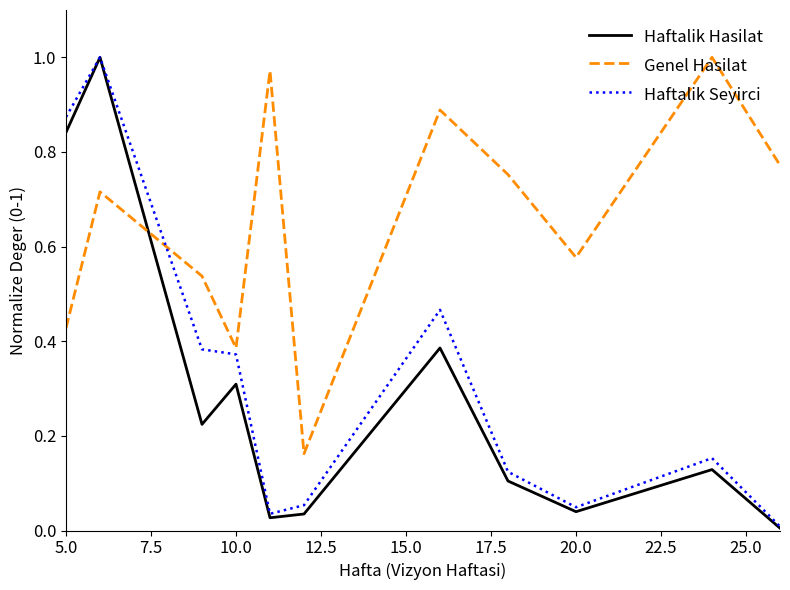

Which series has the largest range (max minus min)?

Haftalik Hasilat